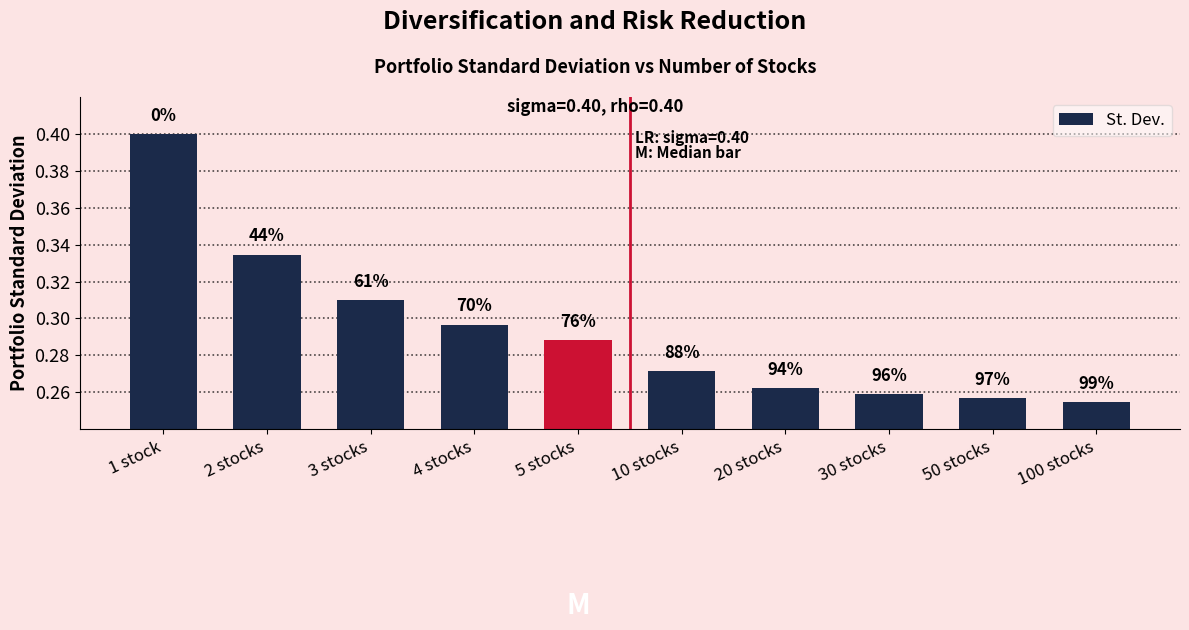

Between 4 stocks and 30 stocks, which is larger?

4 stocks